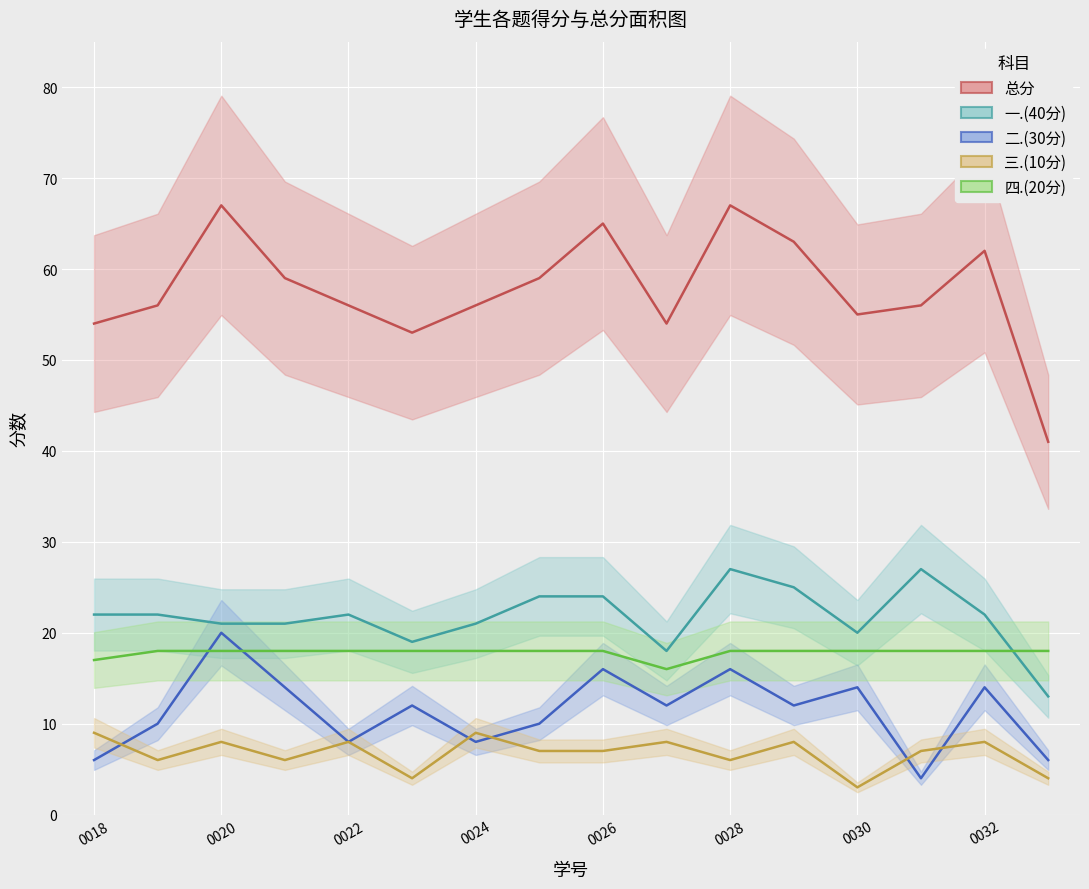

How many 二.(30分) values are between 8 and 14?

10